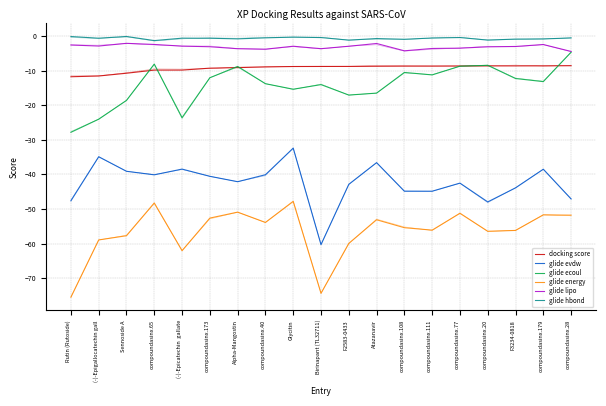

What is the difference between the maximum and minimum values in the glide ecoul series?

23.2